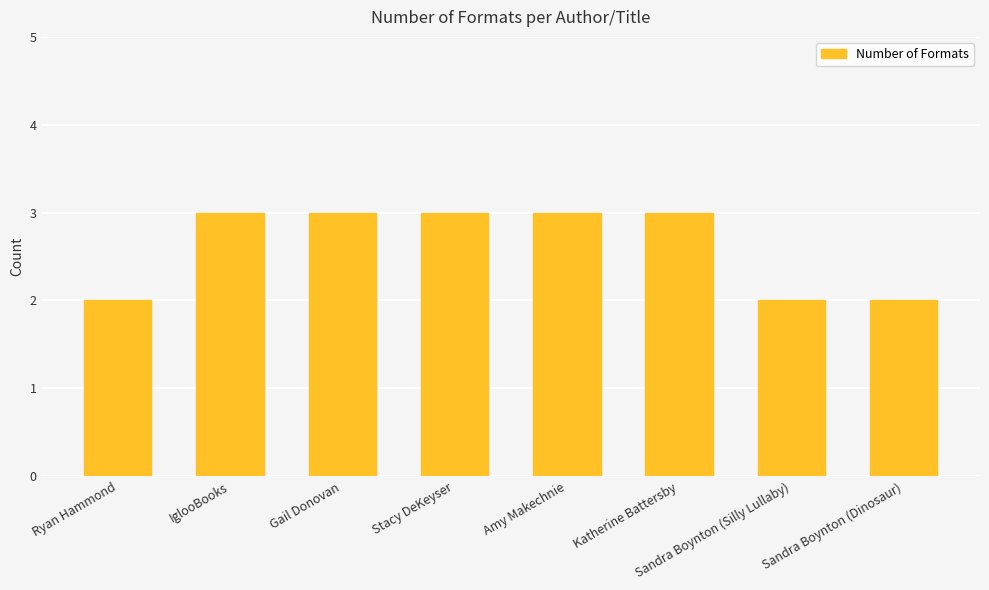

The chart shows a value of 1 at Sandra Boynton (Silly Lullaby). True or false?

False